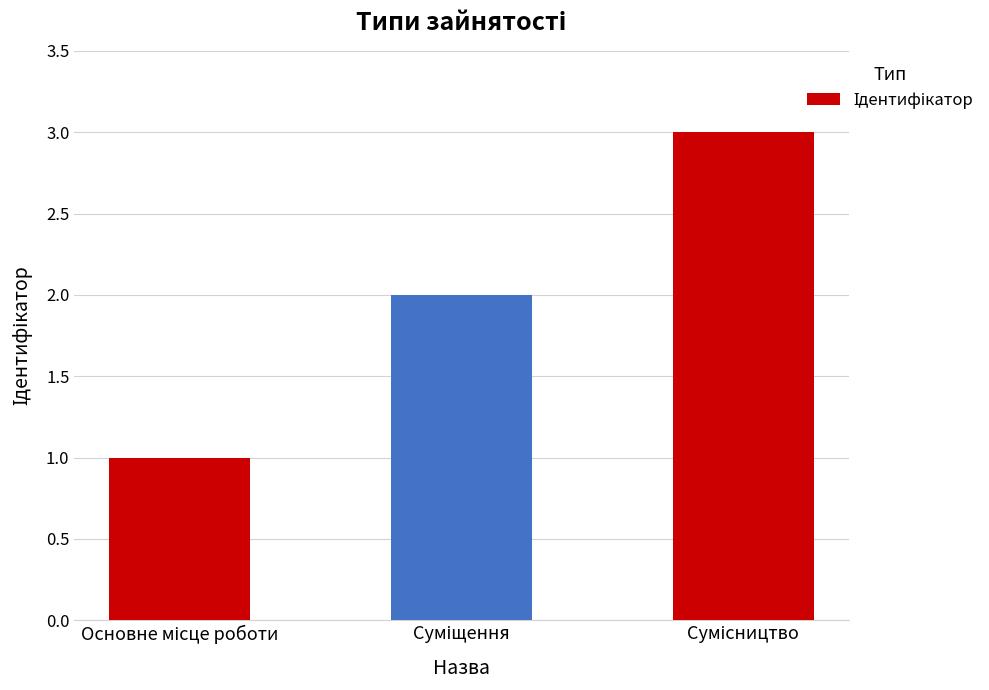

What is the minimum value shown in the chart?

1